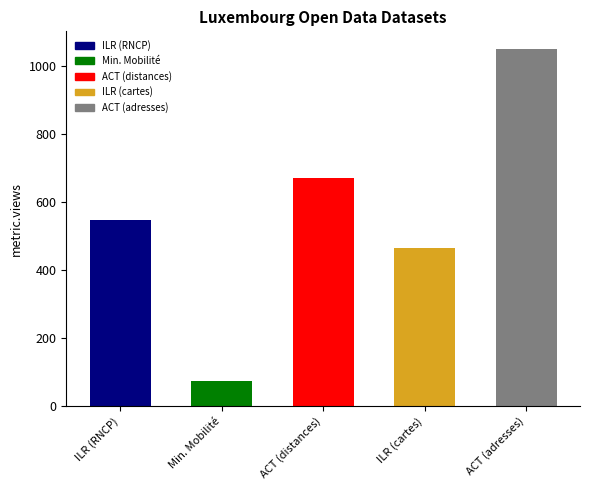

True or false: the data shows 1048 at Administration du cadastre (adresses).

True